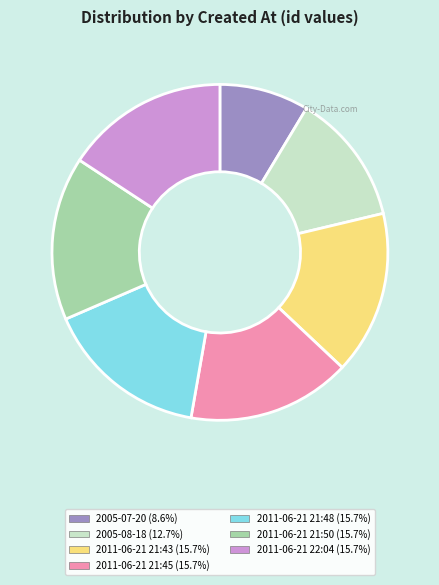

Combined, do 2011-06-21 21:43 and 2005-07-20 account for over 50%?

No